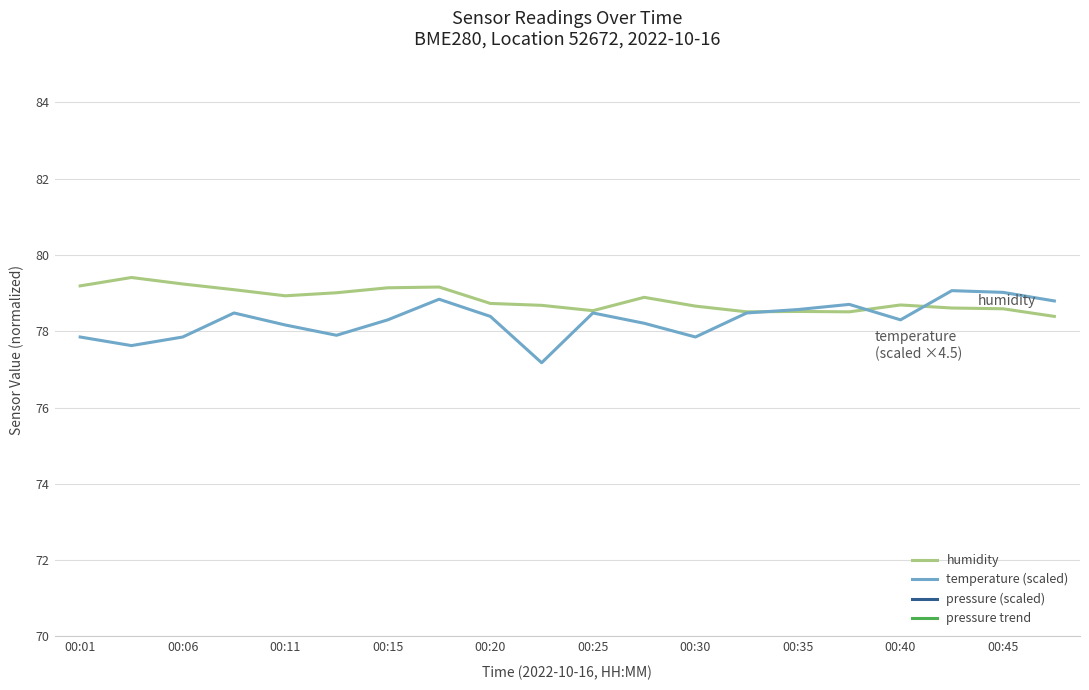

What is the difference between the maximum and minimum values in the humidity series?

1.0